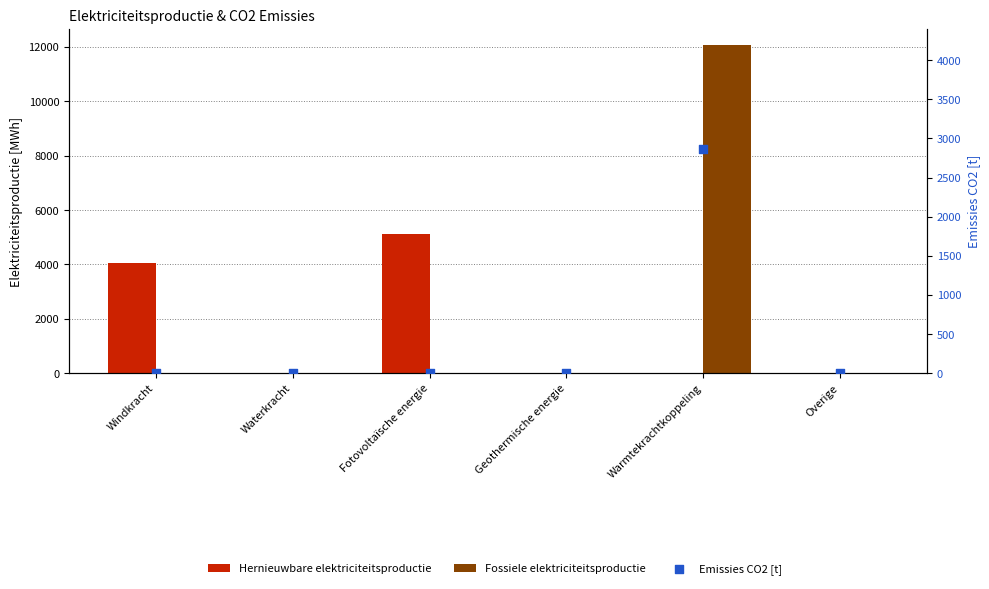

Is the value of Fossiele elektriciteitsproductie at Warmtekrachtkoppeling greater than the value of Hernieuwbare elektriciteitsproductie at Geothermische energie?

Yes